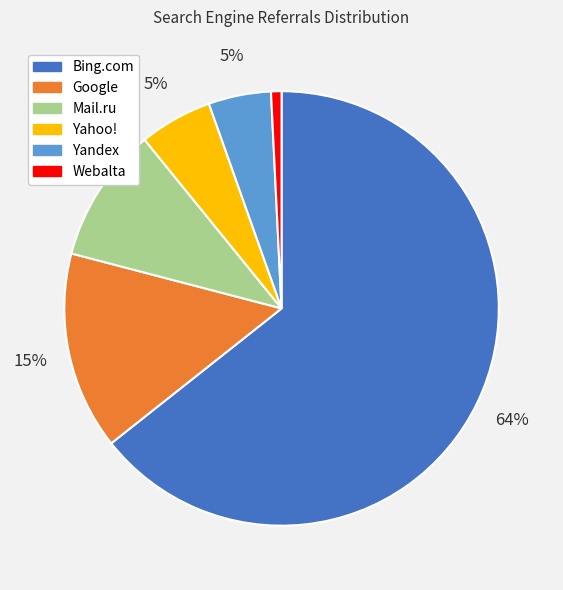

To the nearest percent, what portion does Mail.ru represent?

10%